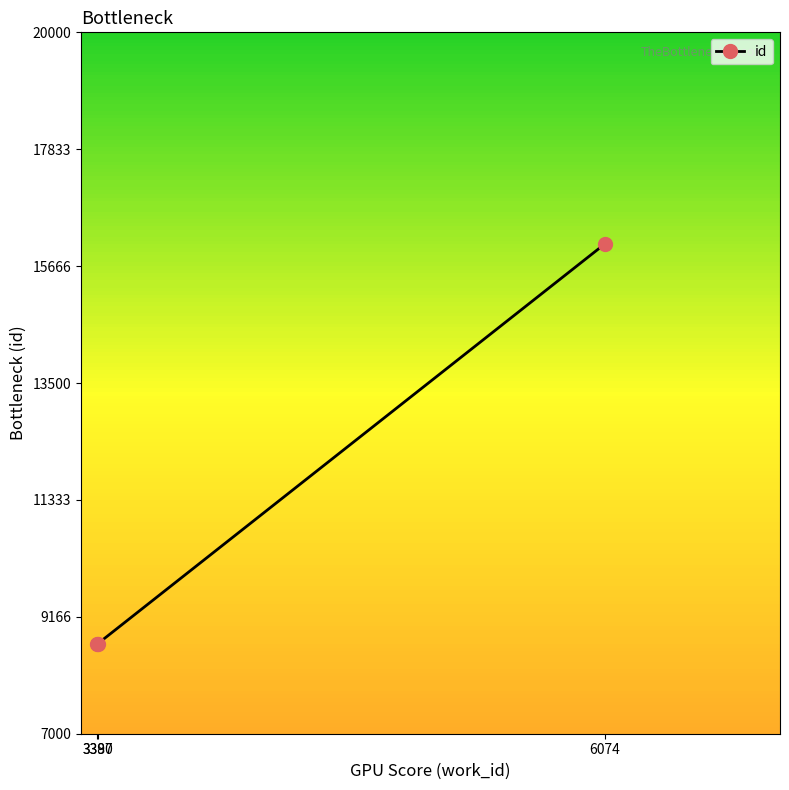

What is the average value?

11141